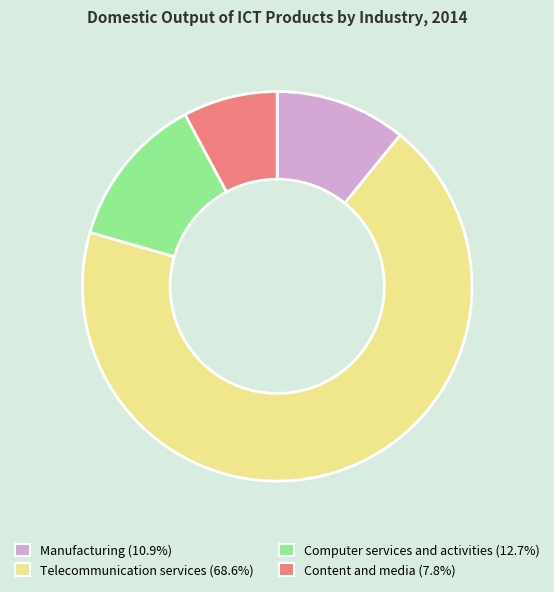

Is it true that Content and media is 15% of the pie?

False